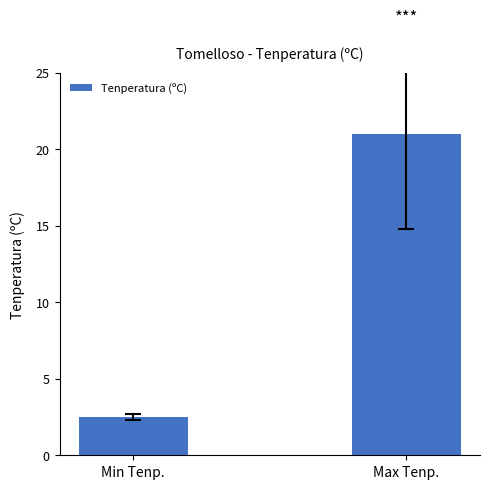

What is the change in value from Min Tenp. to Max Tenp.?

+18.5